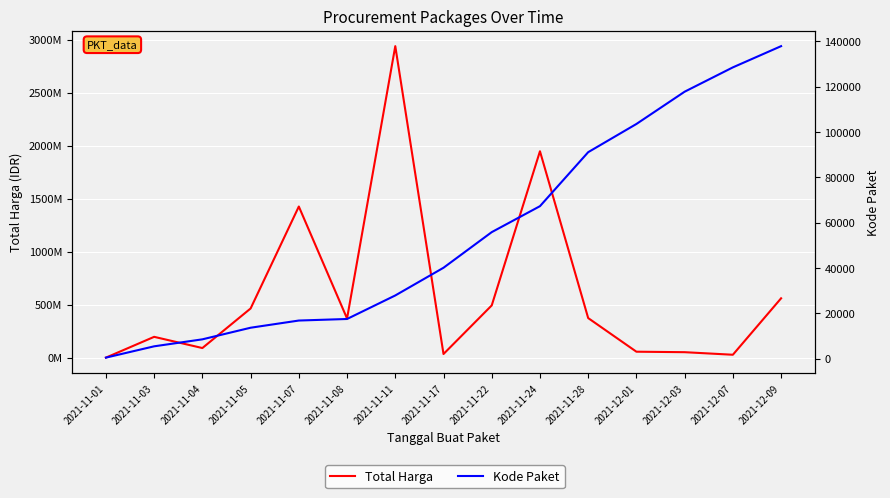

At which category does the chart reach its minimum across all series?

2021-11-01